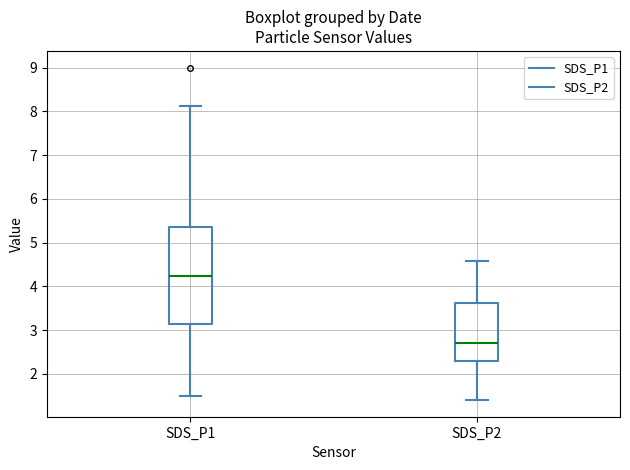

Comparing the boxes themselves (not the whiskers), which one is the tallest?

SDS_P1